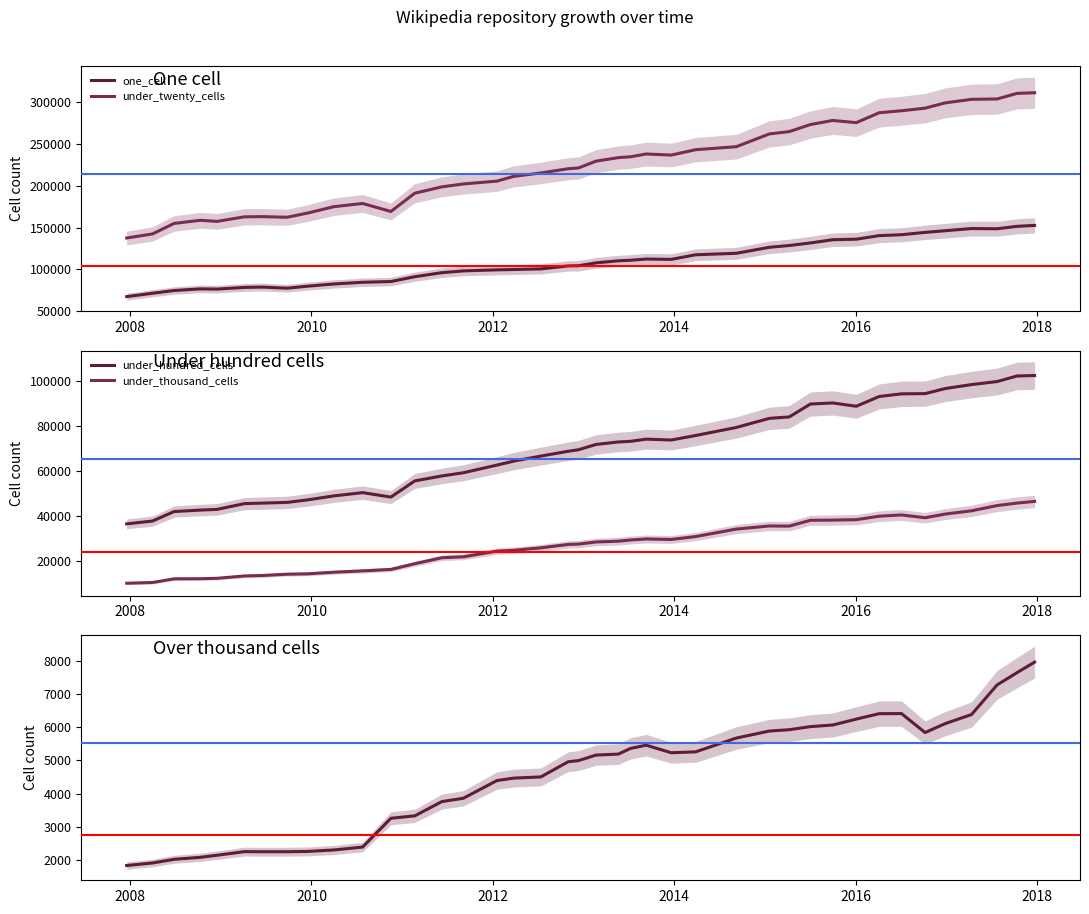

What is the average value of the over_thousand_cells series?

4566